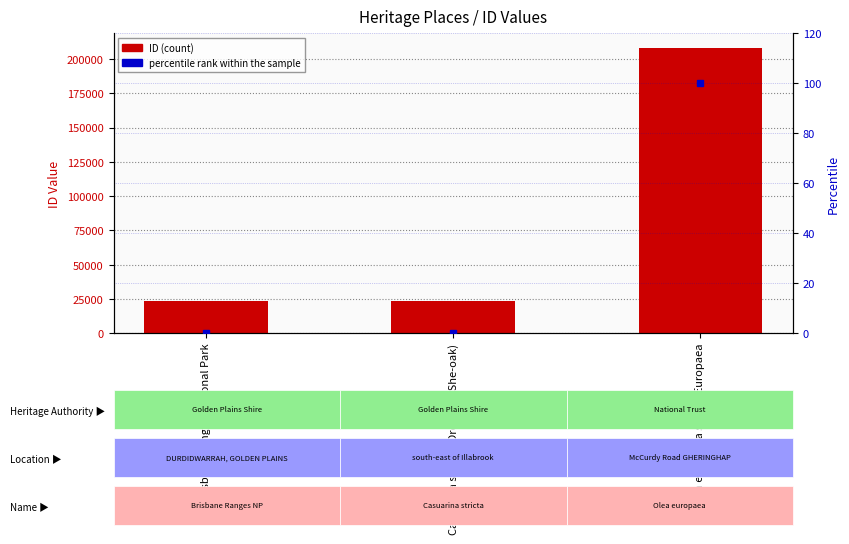

What is the sum of the ID values at Casuarina stricta (Drooping She-oak) and Brisbane Ranges National Park?

47065.0